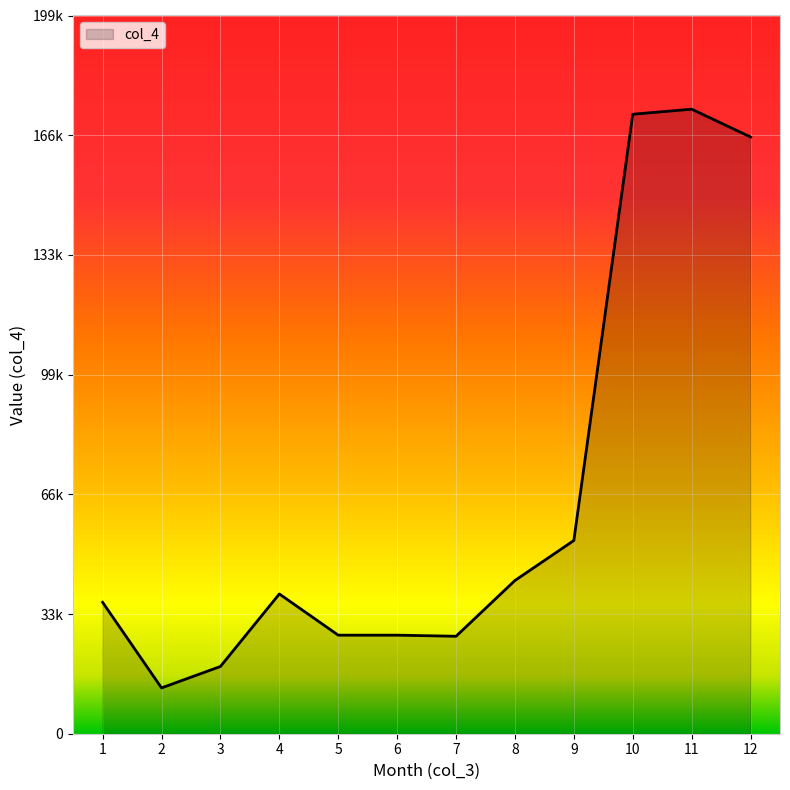

What is the value of the 7th point from the left?

27131.6